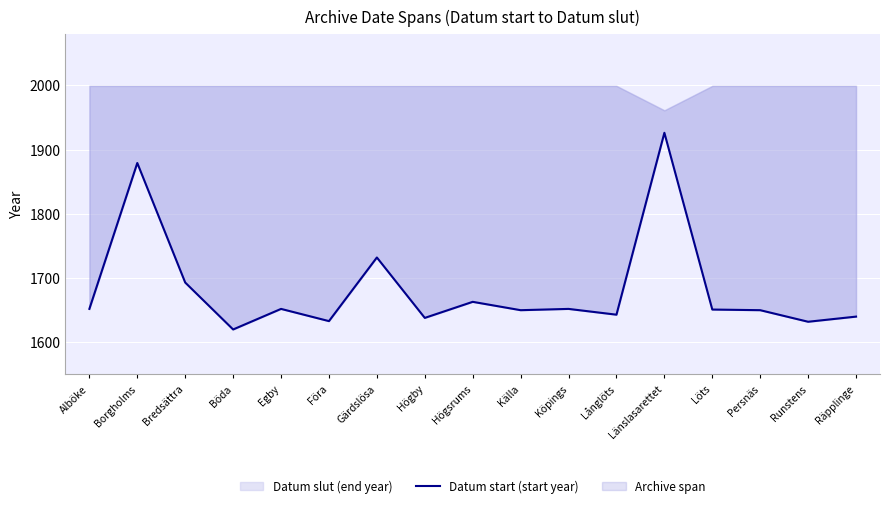

Reading left to right, extract all data points from this chart.

Alböke=1652	Borgholms=1879	Bredsättra=1693	Böda=1620	Egby=1652	Föra=1633	Gärdslösa=1732	Högby=1638	Högsrums=1663	Källa=1650	Köpings=1652	Långlöts=1643	Länslasarettet=1926	Löts=1651	Persnäs=1650	Runstens=1632	Räpplinge=1640